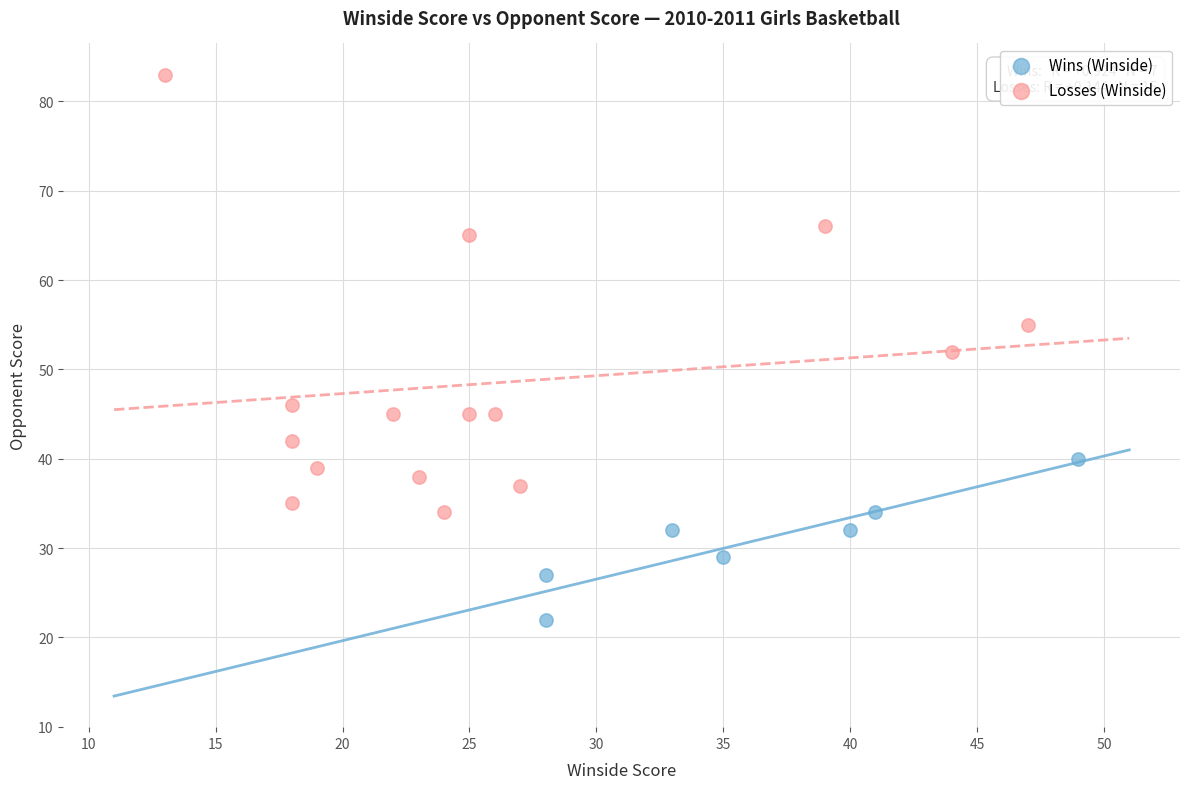

What are all the series names shown in the legend?

Wins (Winside), Losses (Winside)